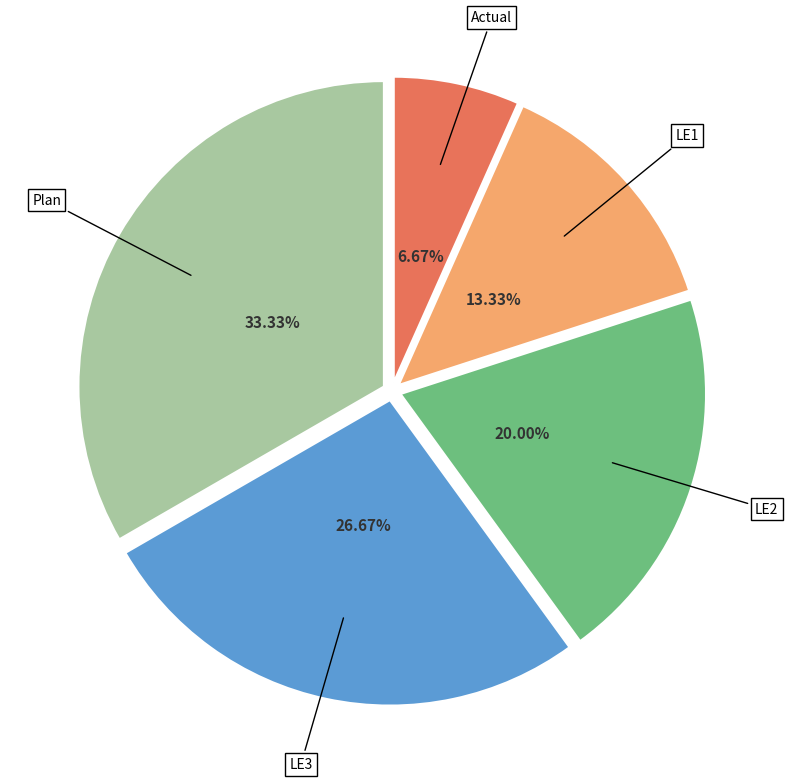

True or false: LE2 accounts for 11% of the total.

False